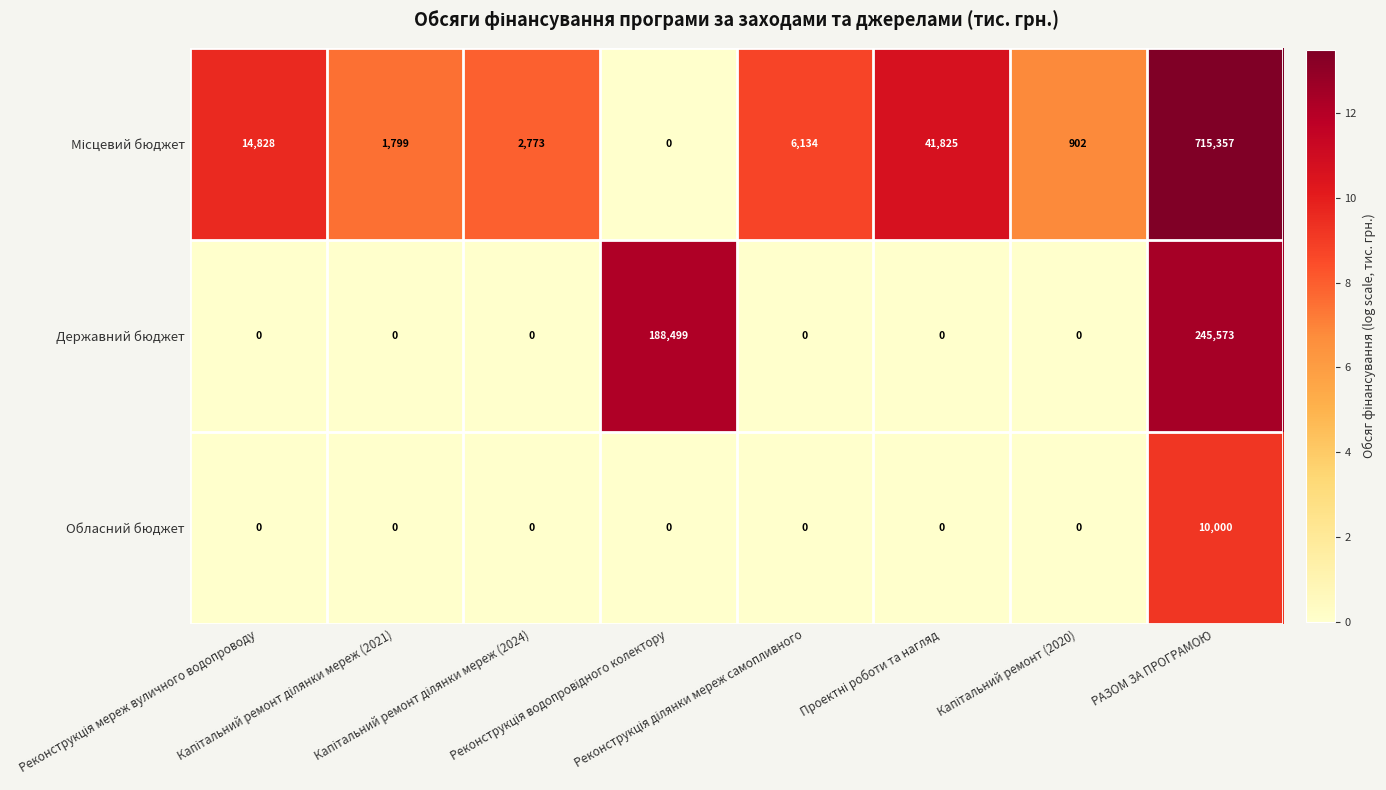

What is the sum of all Обласний бюджет values?

10000